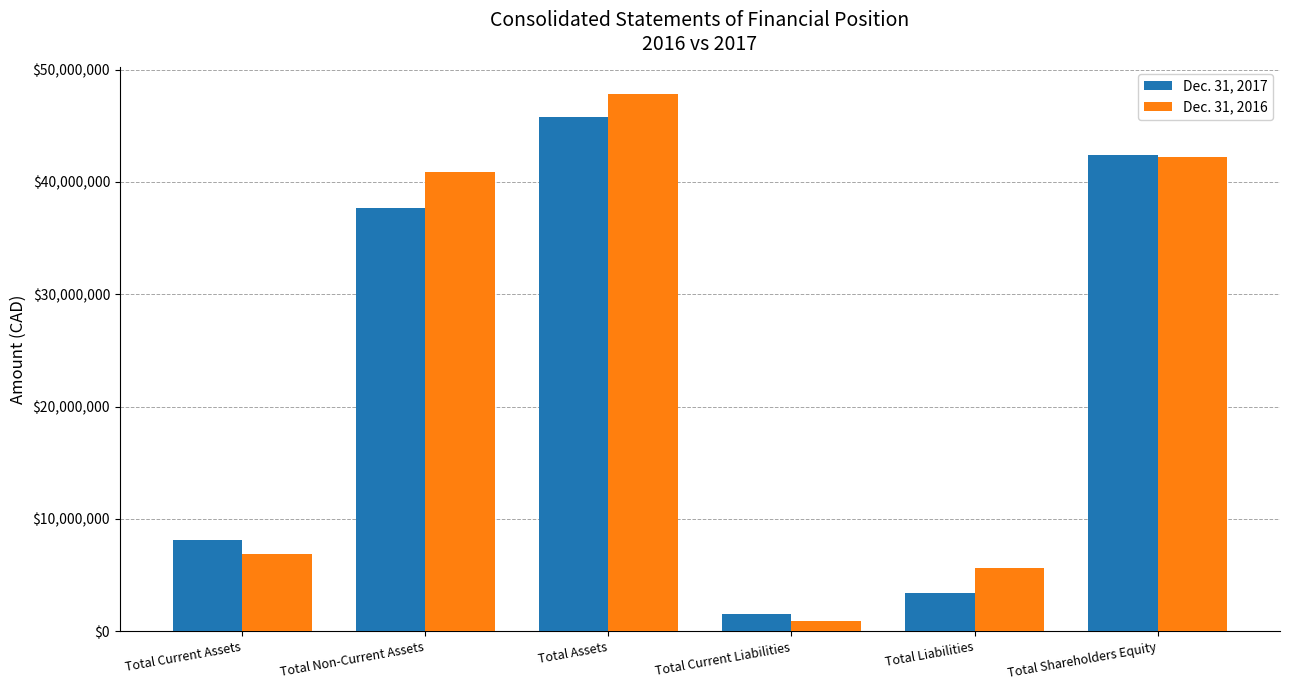

How many series are shown in this chart?

2